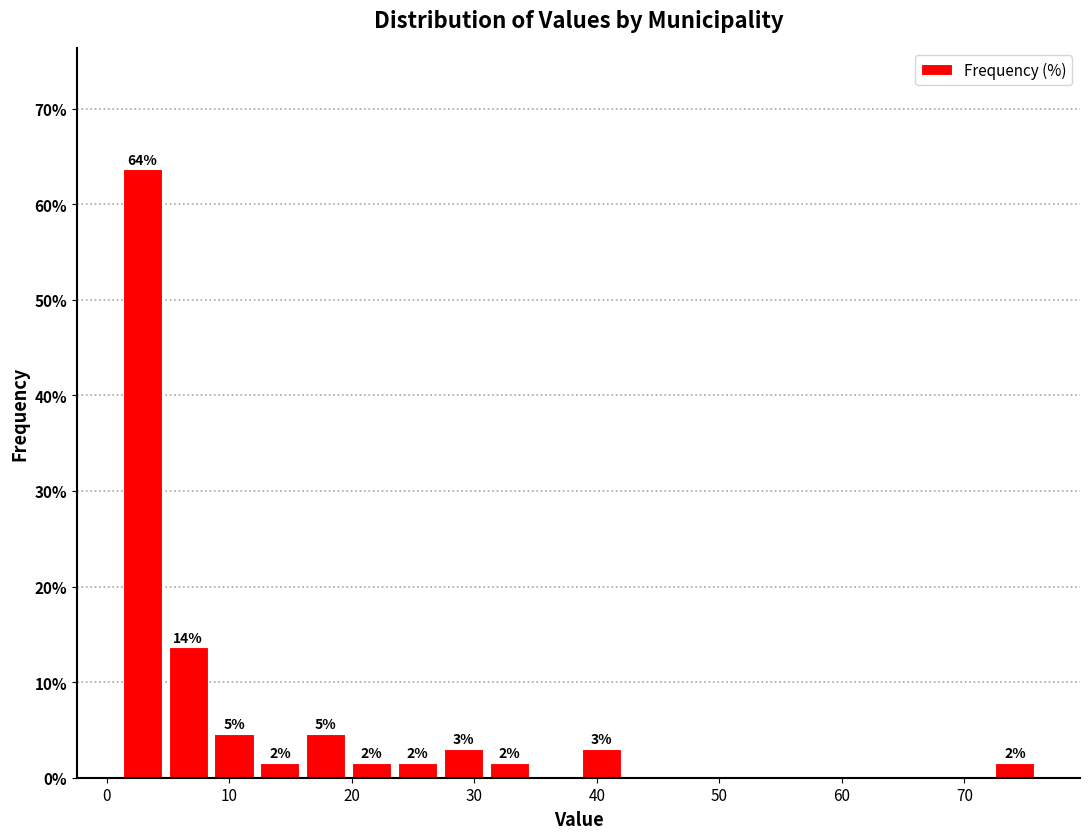

Read against the x-axis, roughly where is the centre of the tallest bar?

3